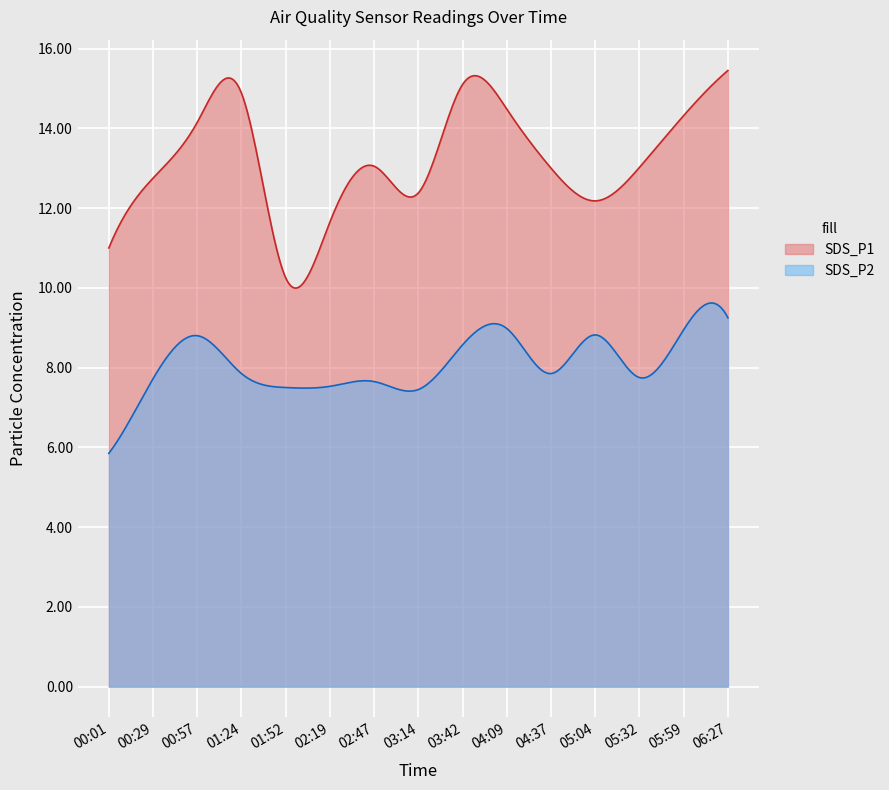

At 00:57, list the series in order from smallest to largest.

SDS_P2, SDS_P1